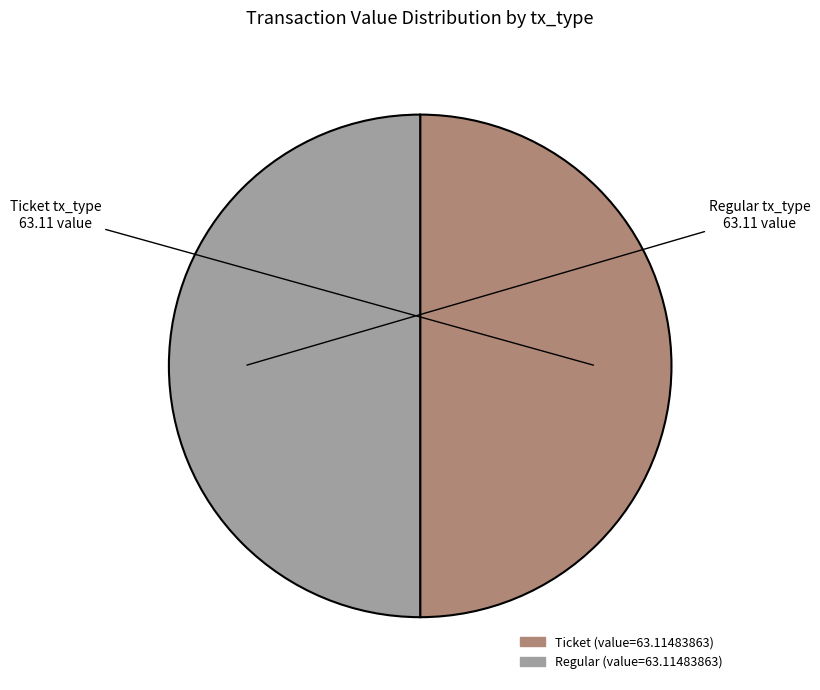

Rank the categories by value from lowest to highest.

Ticket (io_index=0), Regular (io_index=36)